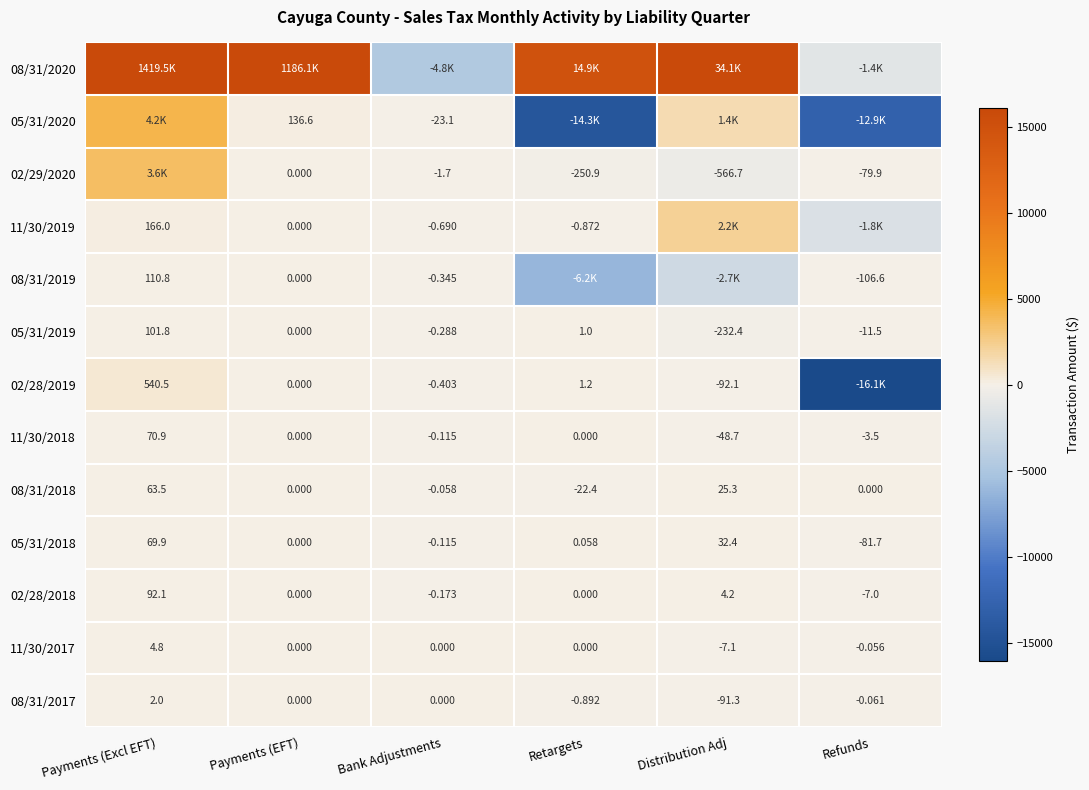

List the labels in order of 05/31/2019 value, largest first.

Payments (Excl EFT), Retargets, Payments (EFT), Bank Adjustments, Refunds, Distribution Adj